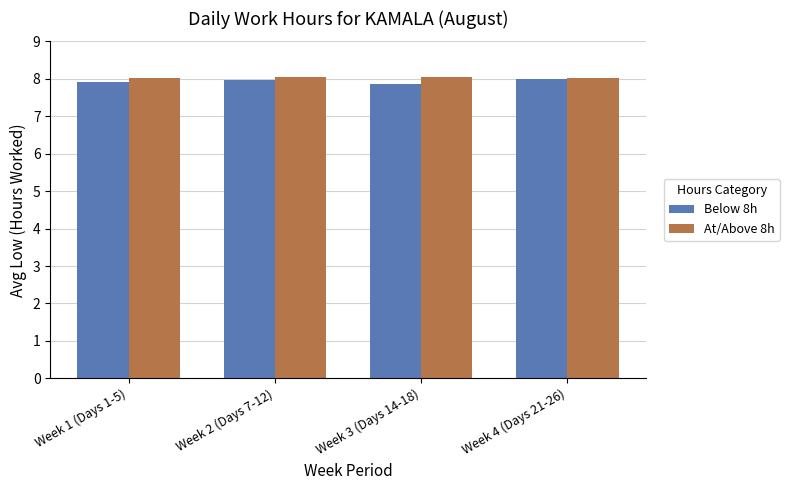

What is the value of the At/Above 8h bar at the 3rd from the left?

8.1